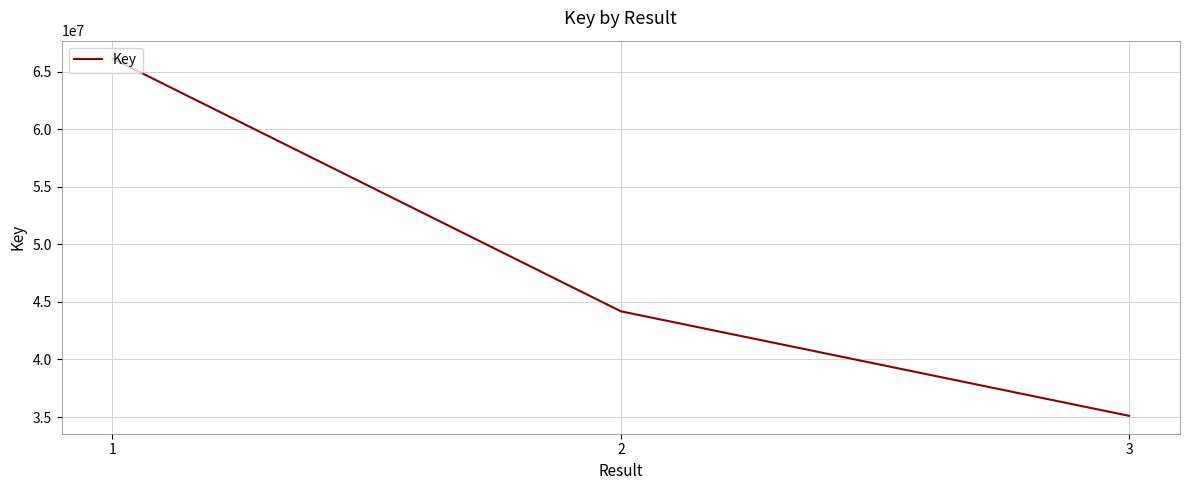

Reading left to right, transcribe all the data shown in this chart.

1=66136639	2=44182910	3=35102747